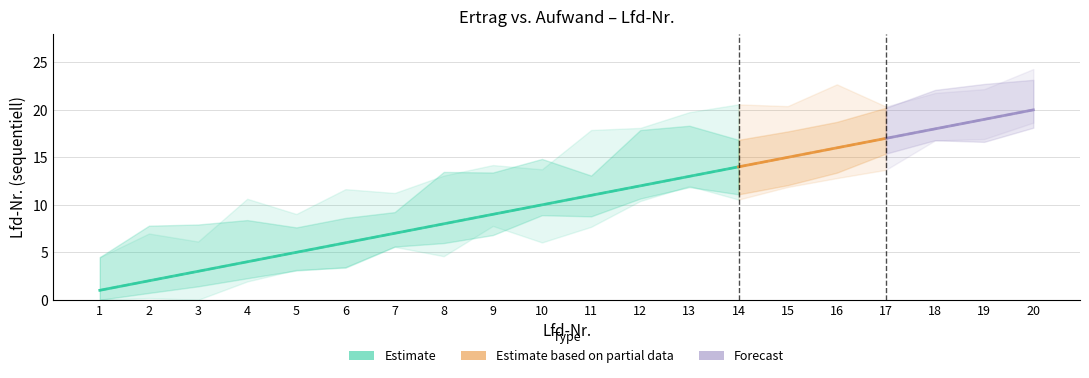

Reading left to right, what are all the values shown in this chart?

Ertrag (Lfd-Nr.): 1	2	3	4	5	6	7	8	9	10	11	12	13	14	15	16	17	18	19	20
Aufwand (Lfd-Nr.): 1	2	3	4	5	6	7	8	9	10	11	12	13	14	15	16	17	18	19	20